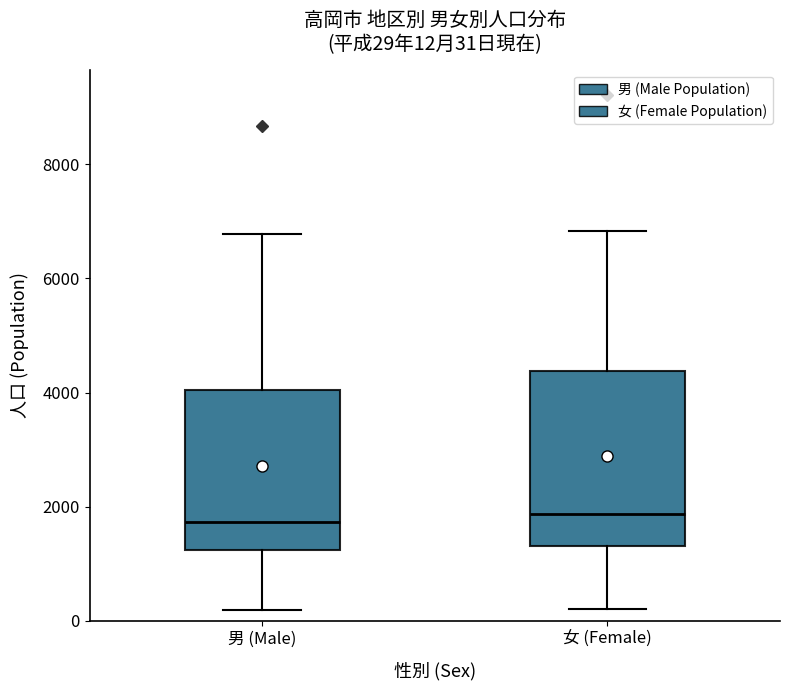

Which box is the tallest, from its lower edge to its upper edge?

女 (Female)